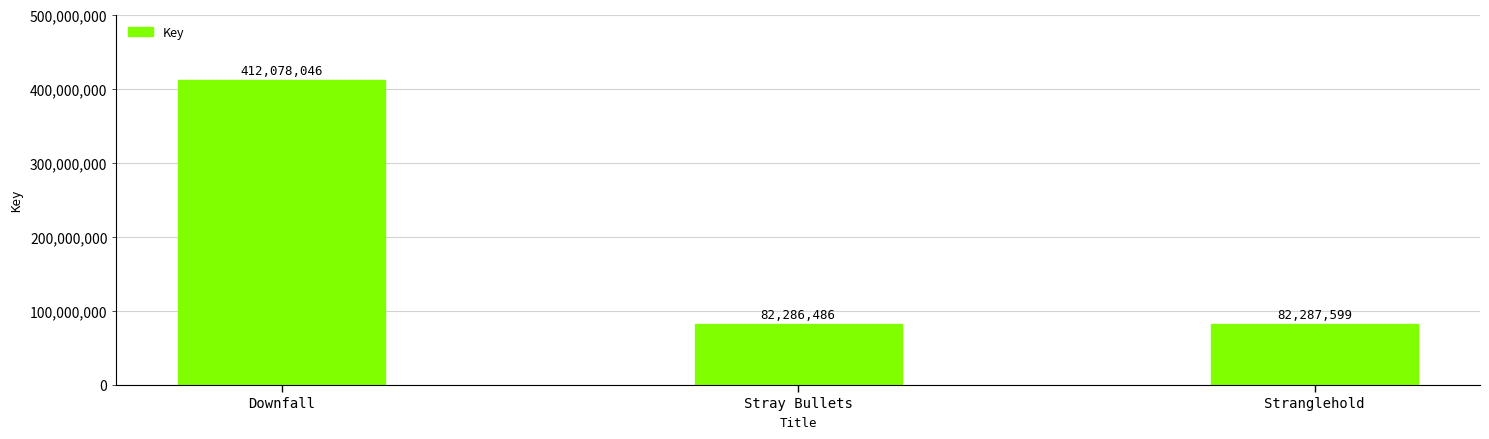

What is the average value?

192217377